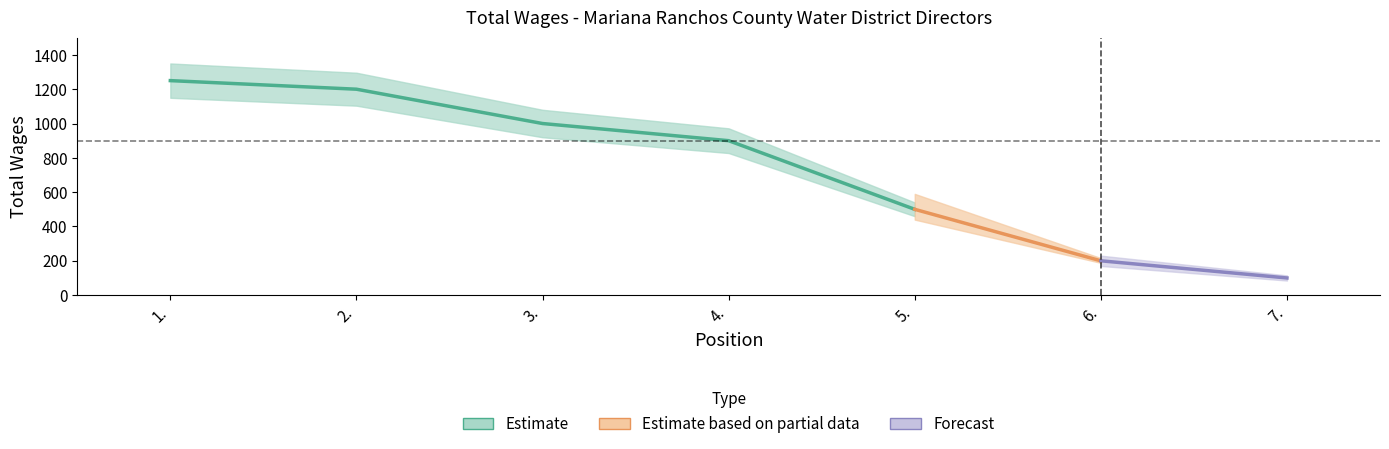

What is the value of the 7th point from the left?

100